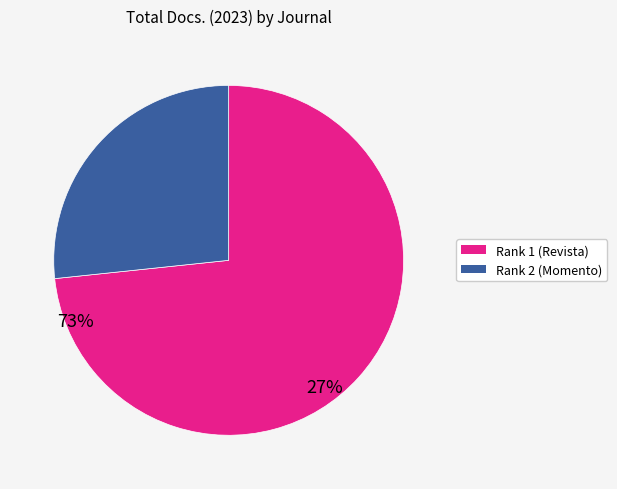

Do Rank 2 (Momento) and Rank 1 (Revista) together represent more than half of the pie?

Yes